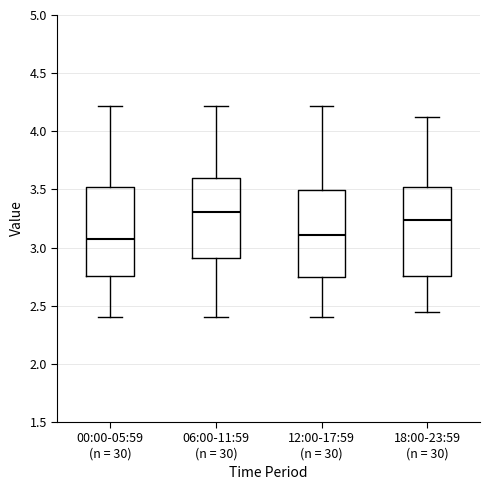

Reading left to right, read every box against the y-axis: the position of its median line, the range the box covers, and the ends of its whiskers. The values are not printed on the chart, so give them approximately, as read against the axis.

00:00-05:59 (n = 30): median 3.10, box 2.75 to 3.50, whiskers 2.40 to 4.20
06:00-11:59 (n = 30): median 3.30, box 2.90 to 3.60, whiskers 2.40 to 4.20
12:00-17:59 (n = 30): median 3.10, box 2.75 to 3.50, whiskers 2.40 to 4.20
18:00-23:59 (n = 30): median 3.25, box 2.75 to 3.50, whiskers 2.45 to 4.10